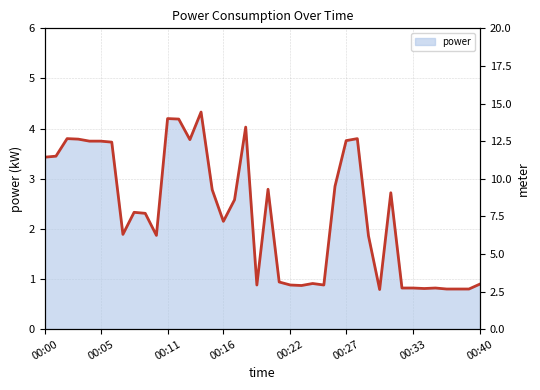

At which category is the sum across all series the highest?

14